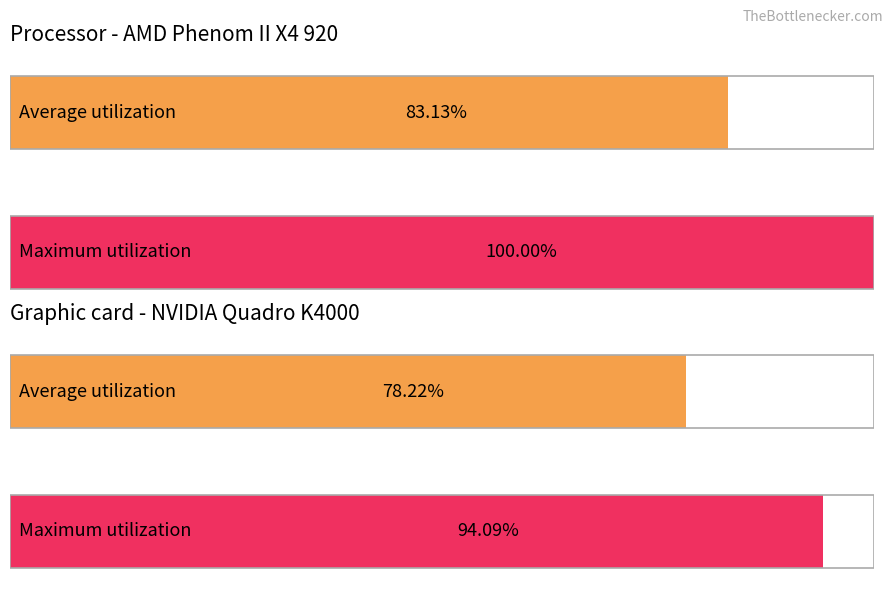

What is the difference between the highest and lowest values at 6?

0.2